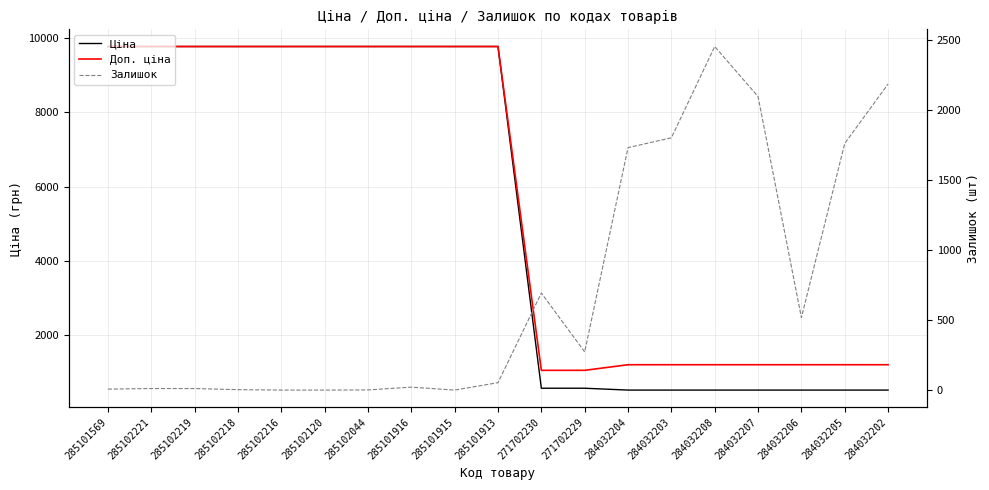

The Залишок series shows -1466.8 at 285102120. True or false?

False